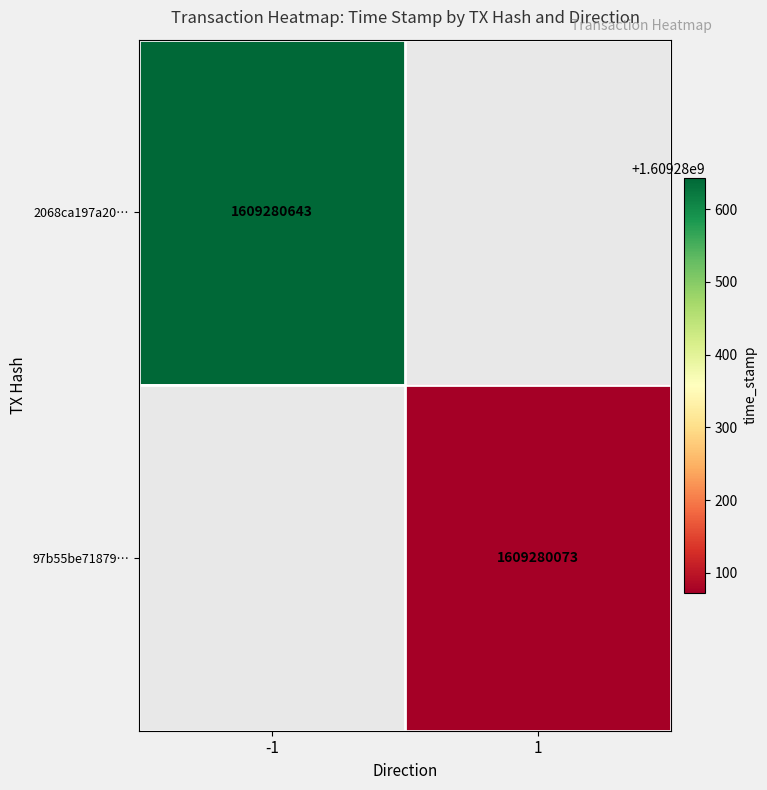

What is the spread (max minus min) of values at direction?

2